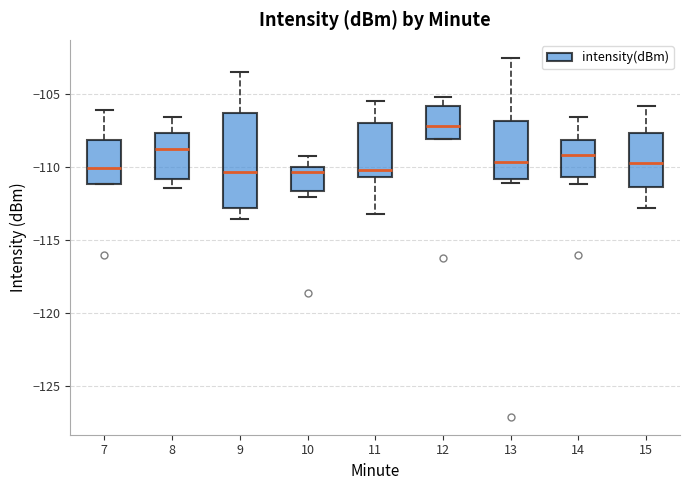

Reading left to right, read every box against the y-axis: the position of its median line, the range the box covers, and the ends of its whiskers. The values are not printed on the chart, so give them approximately, as read against the axis.

7: median -110.0, box -111.0 to -108.0, whiskers -111.0 to -106.0
8: median -108.5, box -111.0 to -107.5, whiskers -111.5 to -106.5
9: median -110.5, box -113.0 to -106.5, whiskers -113.5 to -103.5
10: median -110.5, box -111.5 to -110.0, whiskers -112.0 to -109.0
11: median -110.0, box -110.5 to -107.0, whiskers -113.0 to -105.5
12: median -107.0, box -108.0 to -106.0, whiskers -108.0 to -105.0
13: median -109.5, box -111.0 to -107.0, whiskers -111.0 (just below the box's lower edge) to -102.5
14: median -109.0, box -110.5 to -108.0, whiskers -111.0 to -106.5
15: median -109.5, box -111.5 to -107.5, whiskers -113.0 to -106.0